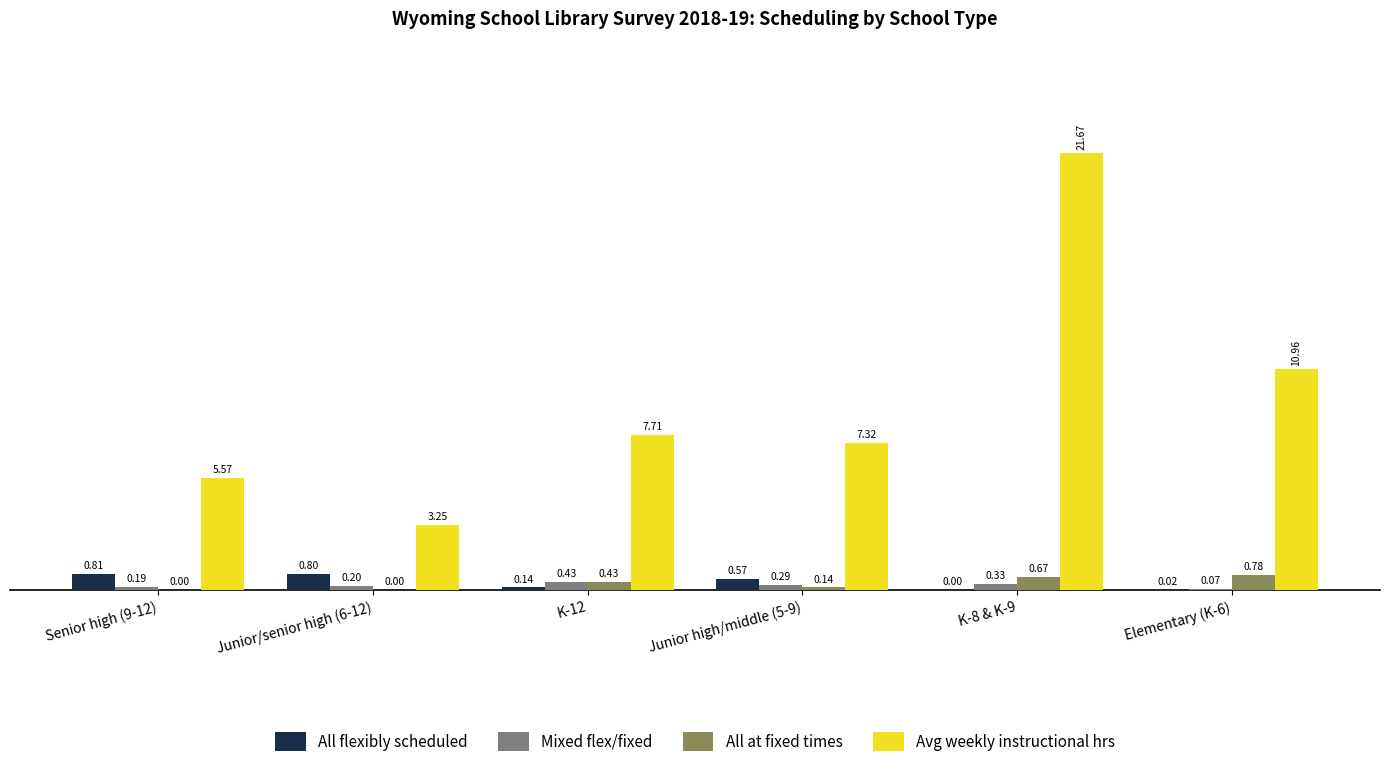

Are the bars horizontal?

No